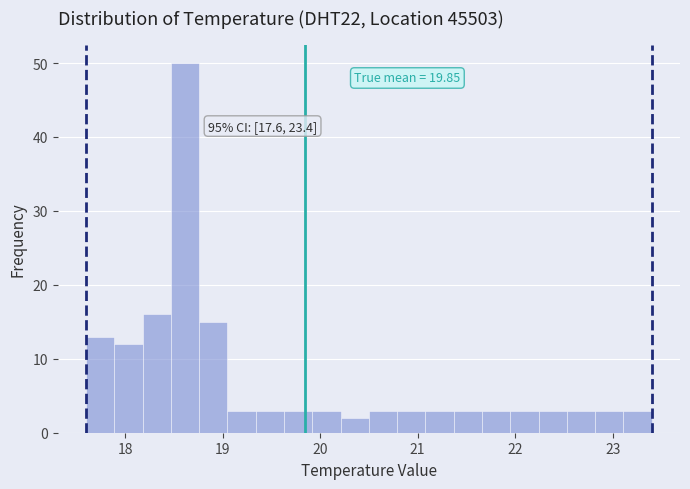

Read against the x-axis, roughly where is the centre of the tallest bar?

18.6